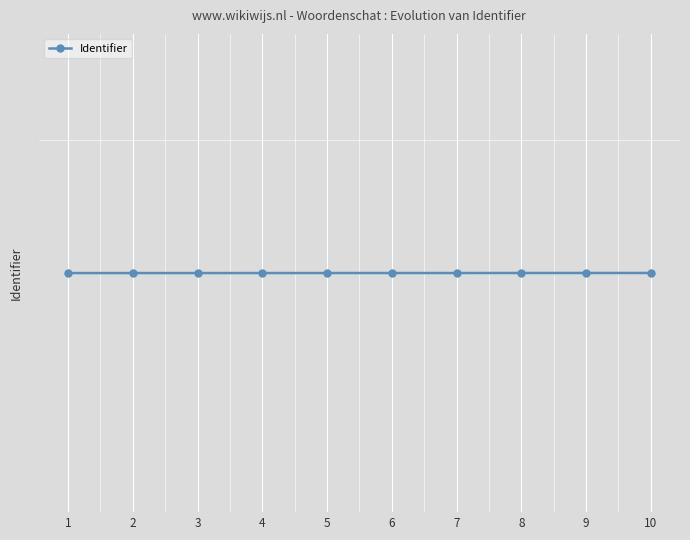

Rank the categories by value from lowest to highest.

1, 2, 3, 4, 5, 6, 7, 8, 9, 10